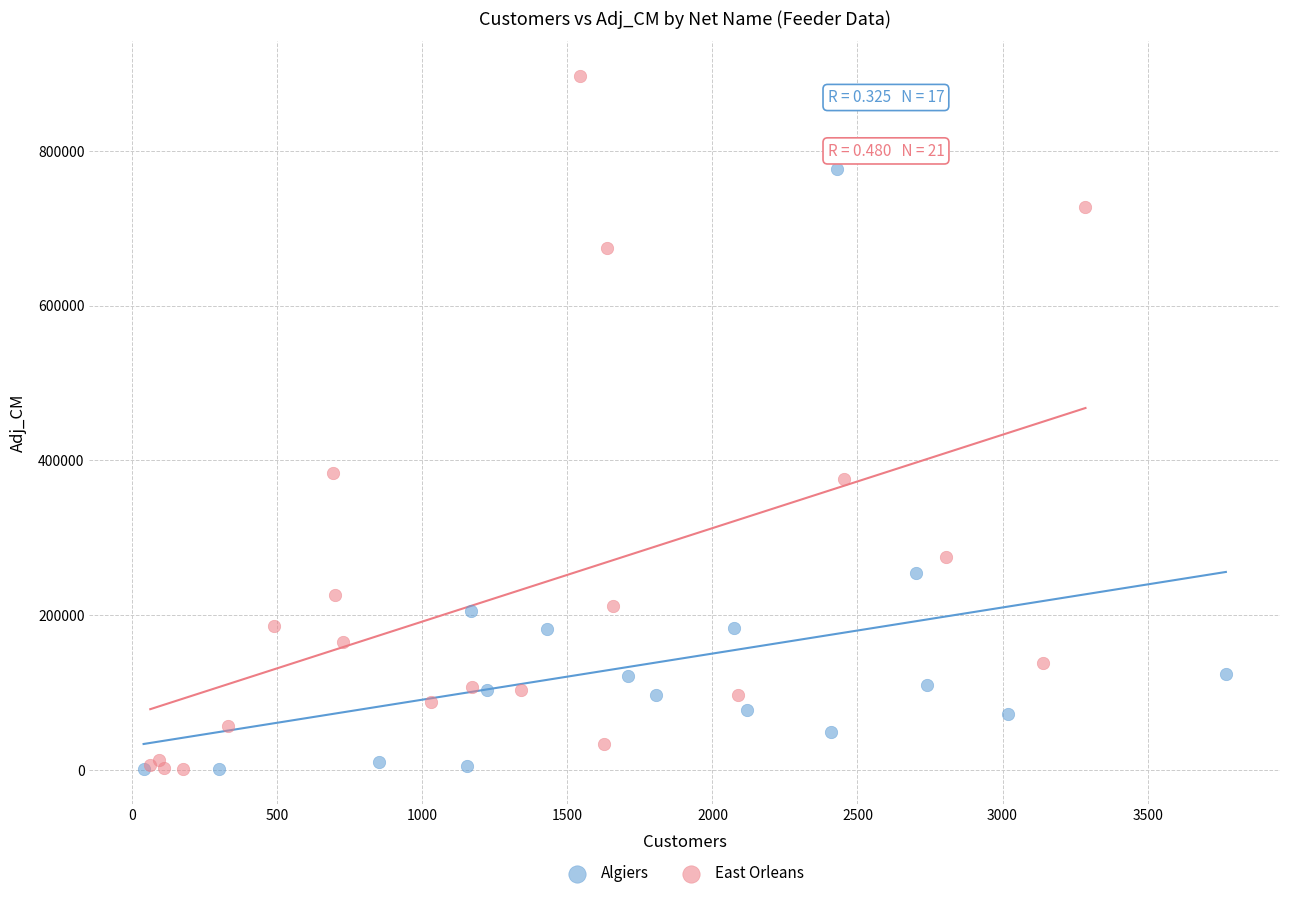

Which series contains the highest Y value?

East Orleans